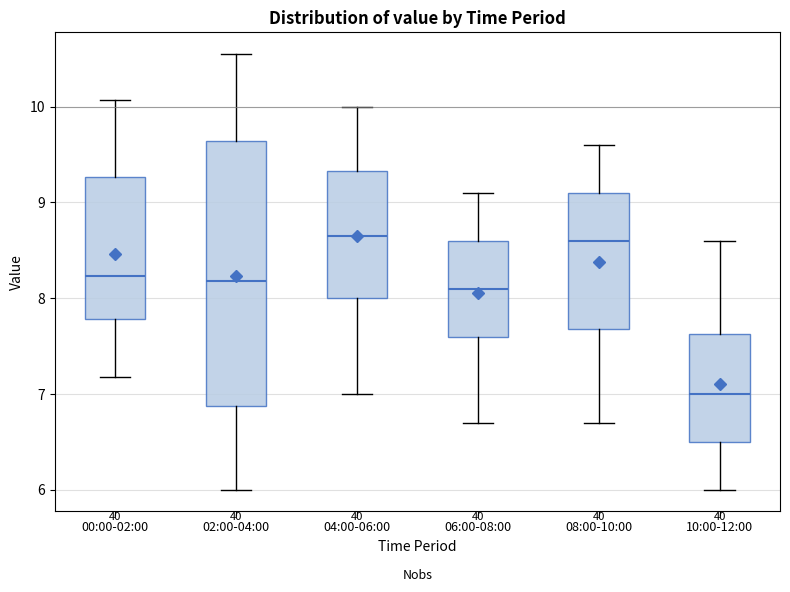

Which box has the lowest median line?

10:00-12:00